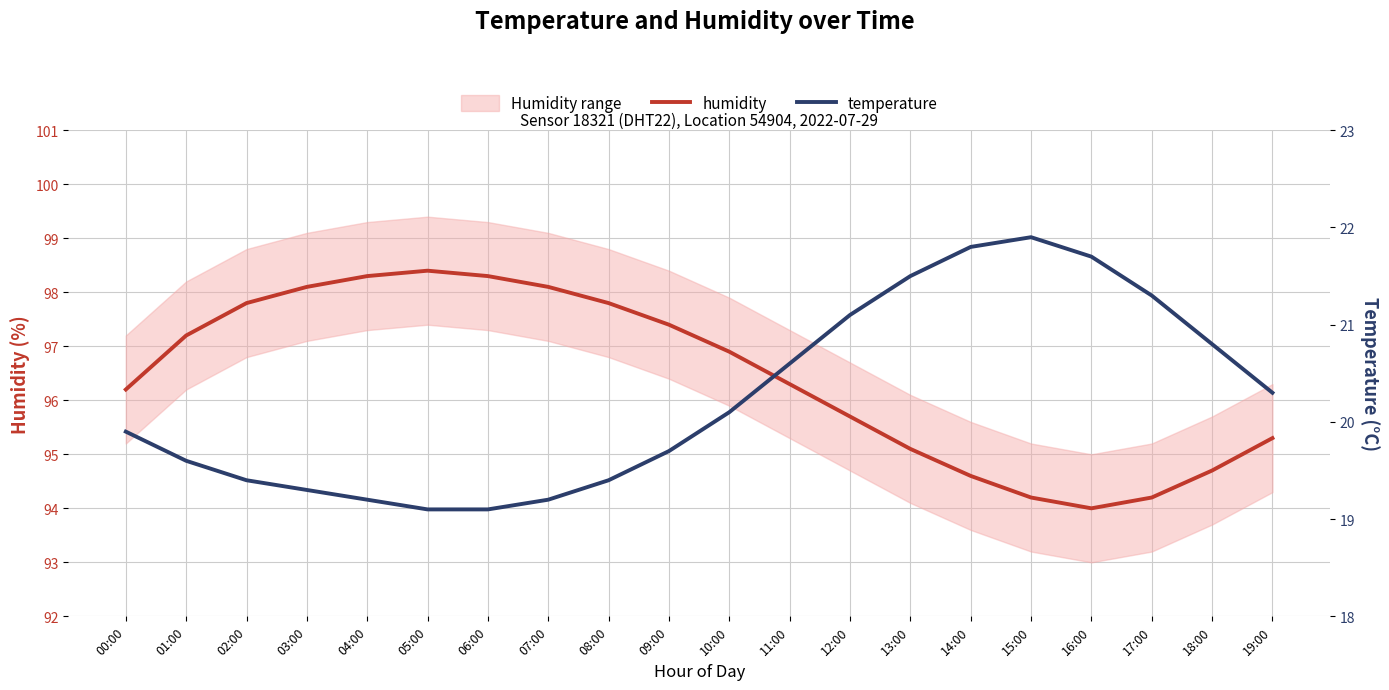

Rank the series by their maximum value, from highest to lowest.

humidity, temperature